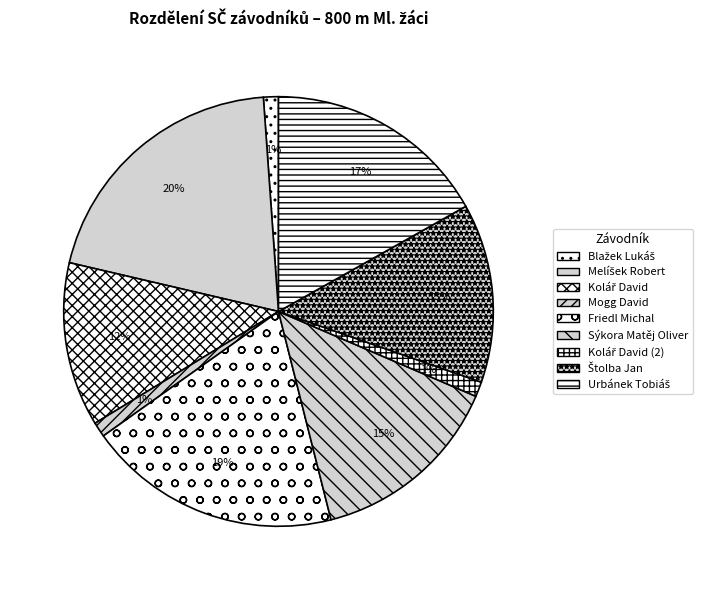

How many segments does this pie chart have?

9